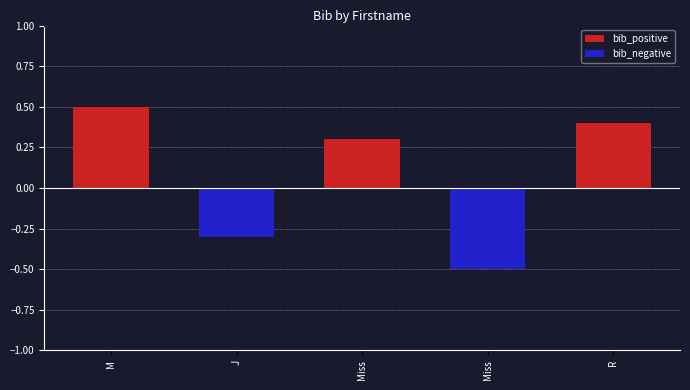

Between R and M, which is larger?

M